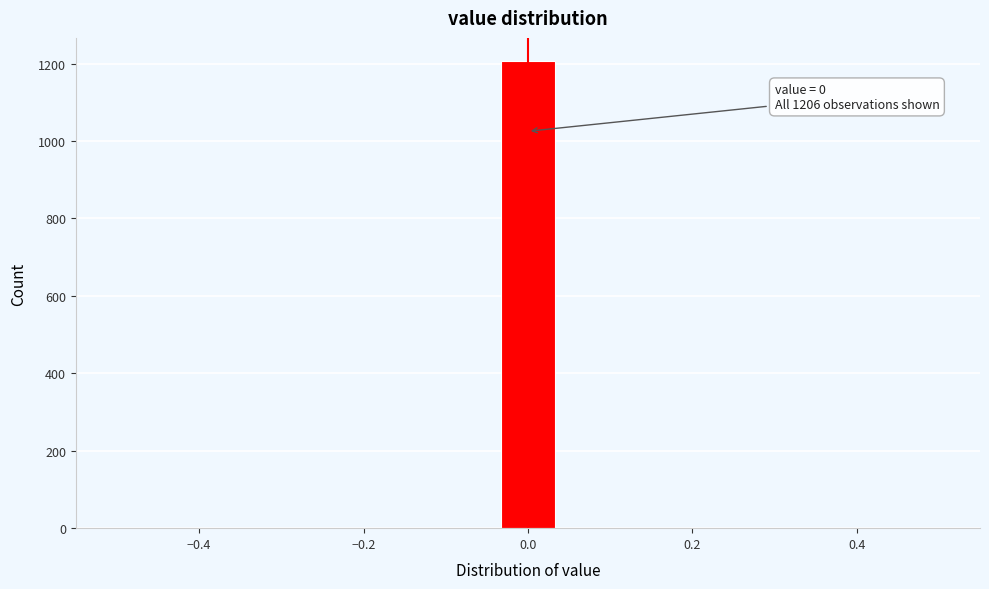

Read against the x-axis, roughly where is the centre of the tallest bar?

0.00